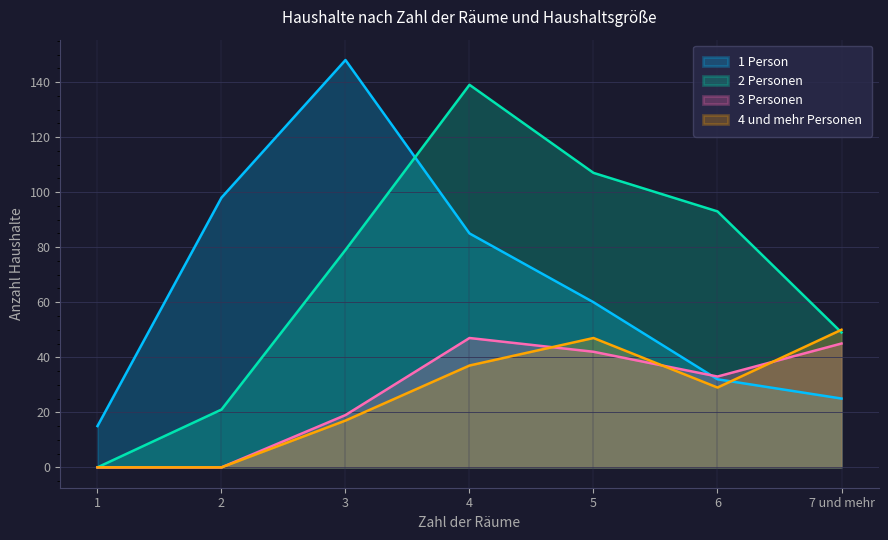

What is the maximum value shown in the chart?

148